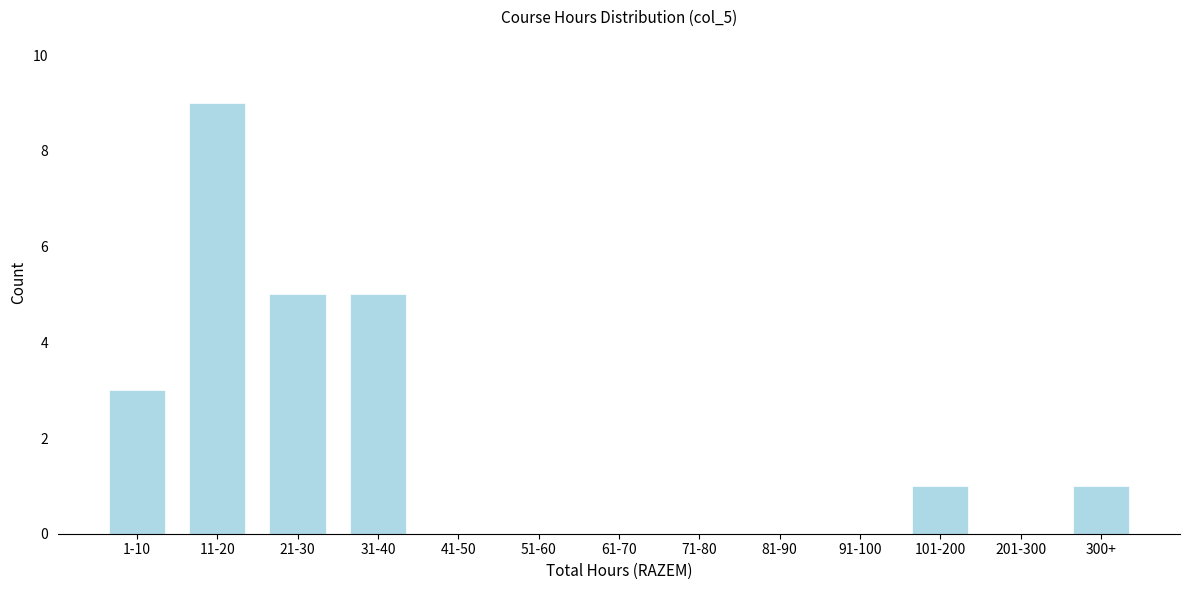

Reading left to right, transcribe all the data shown in this chart.

1-10=3	11-20=9	21-30=5	31-40=5	41-50=0	51-60=0	61-70=0	71-80=0	81-90=0	91-100=0	101-200=1	201-300=0	300+=1